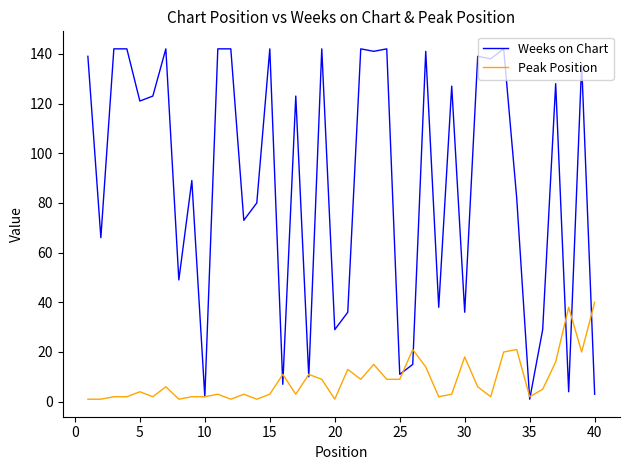

Does the chart display data point markers on the line(s)?

No